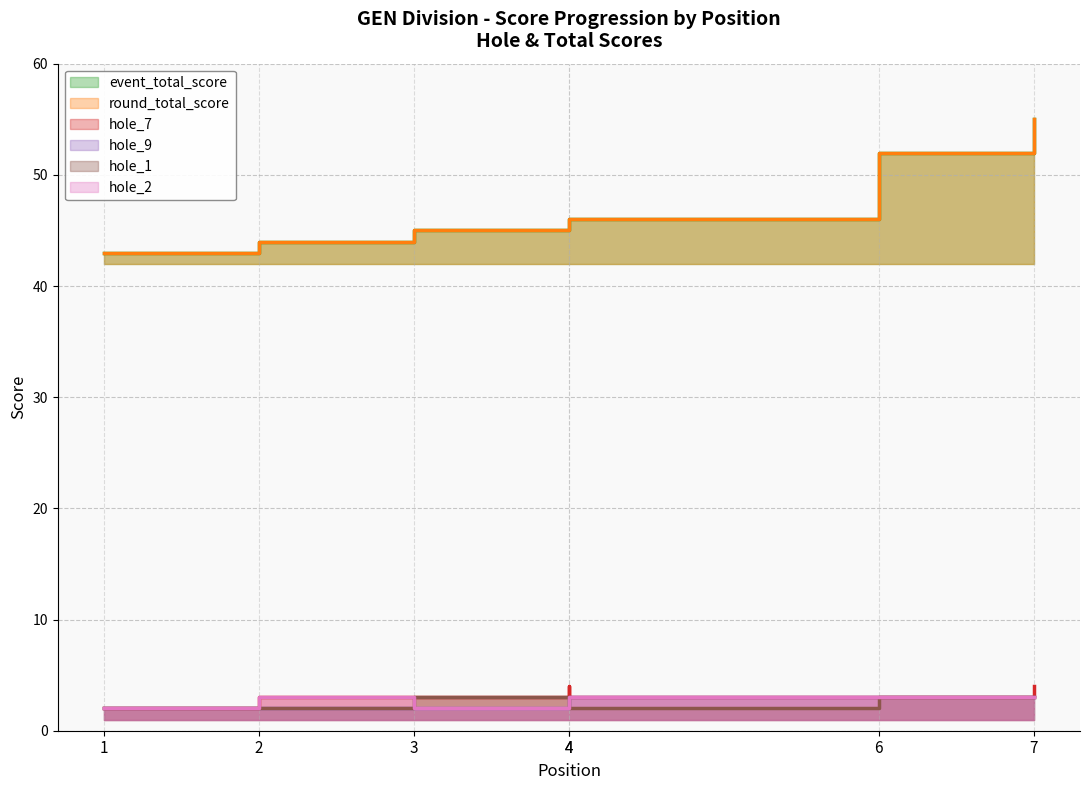

What is the sum of the round_total_score values at 4 and 7?

101